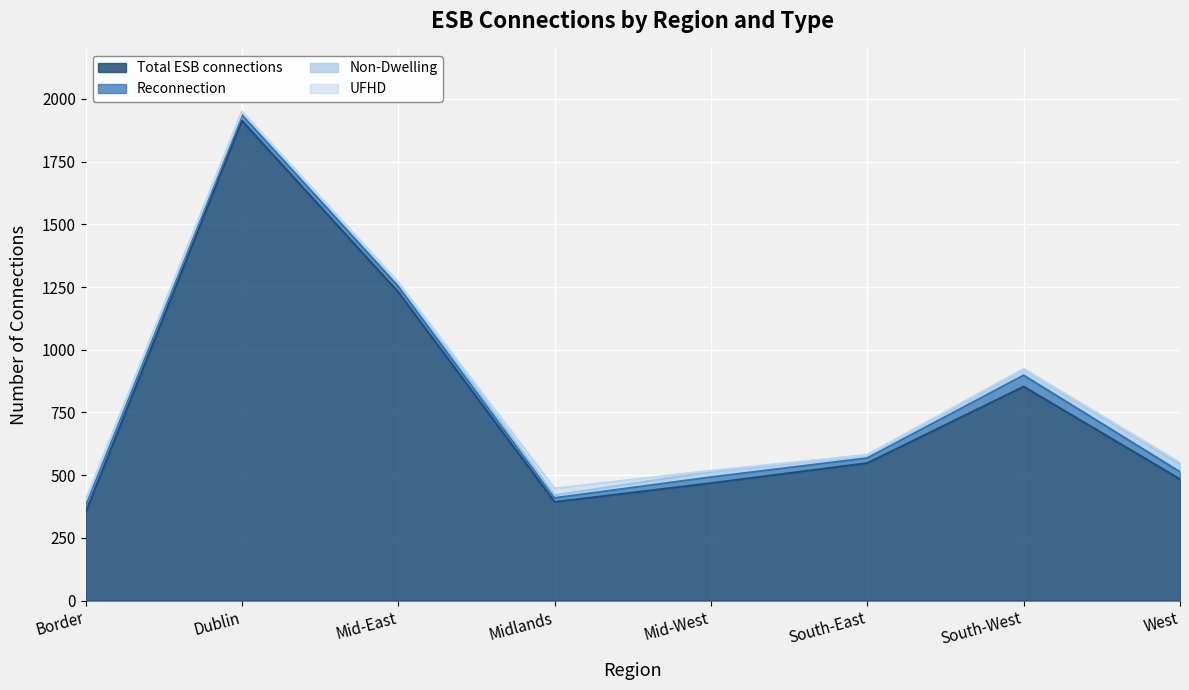

After their last crossing, which series has the higher values: Non-Dwelling or Reconnection?

Non-Dwelling